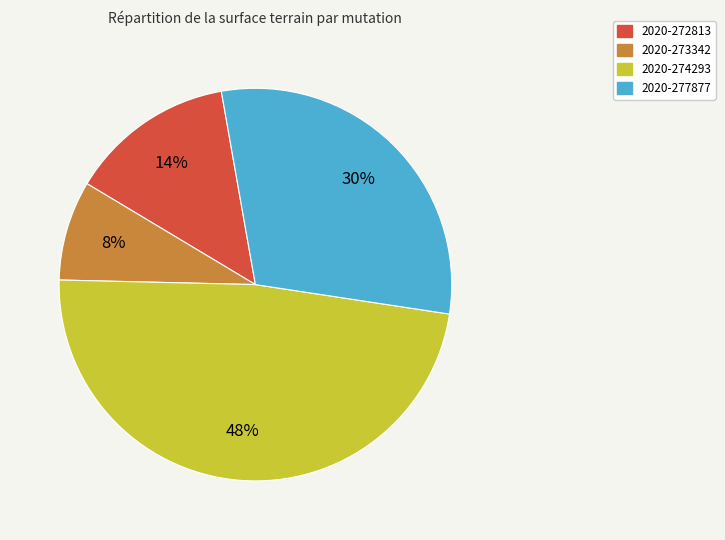

Does any single category account for the majority?

No